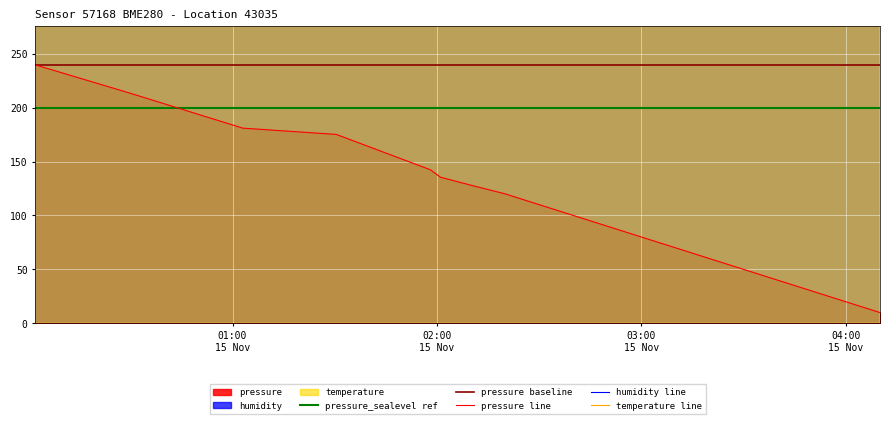

List the series in order of their overall mean, lowest first.

pressure, temperature